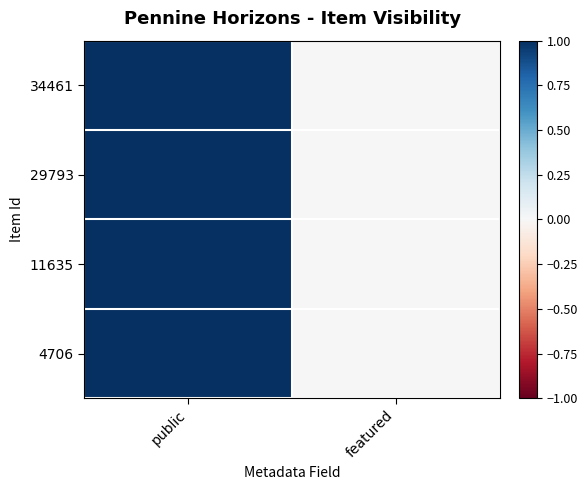

Which category has the lowest value across all series?

featured